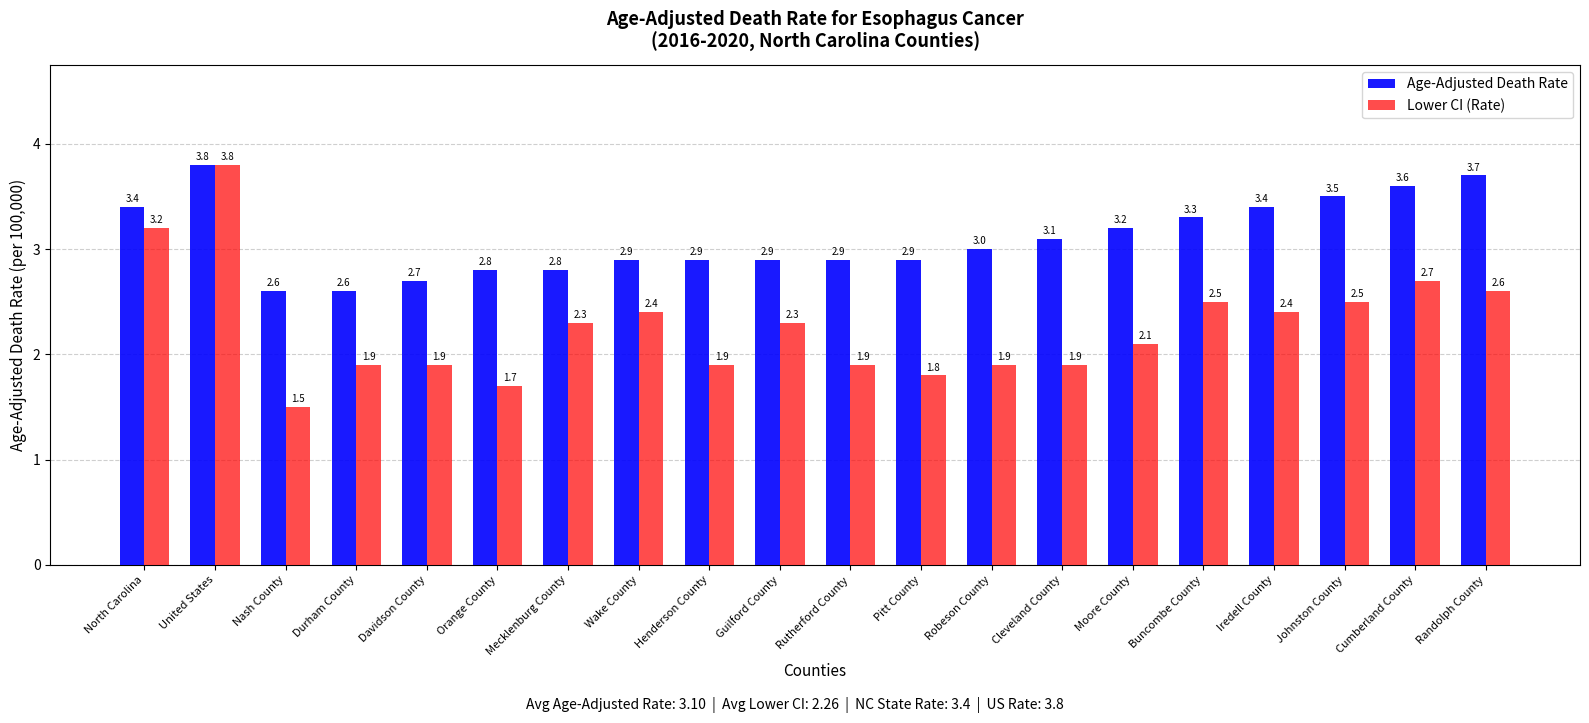

Are the bars grouped side by side (vs. stacked)?

Yes